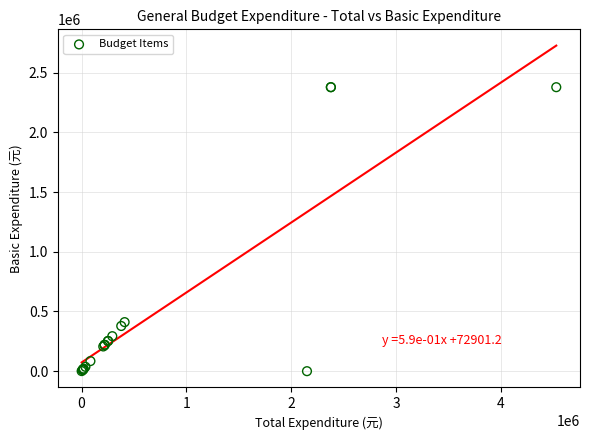

What Y value in the scatter plot is closest to 1188893?

410702.8